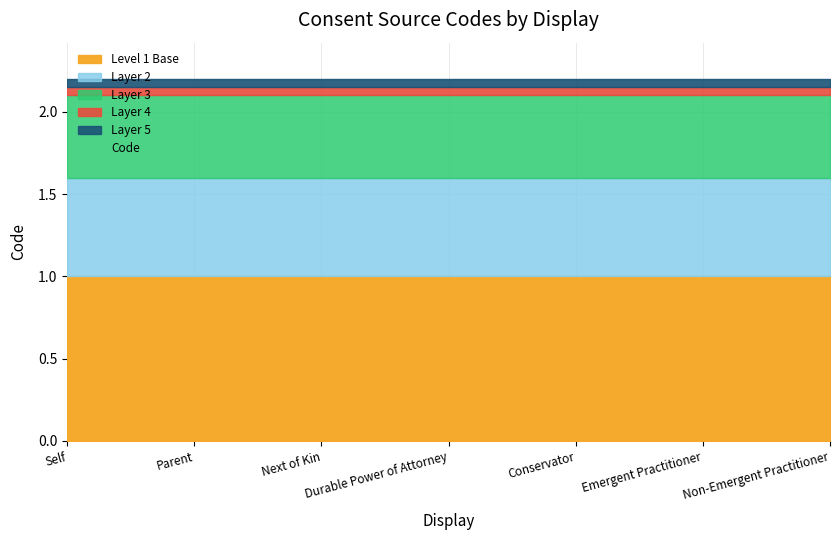

What is the greatest value displayed?

2.2